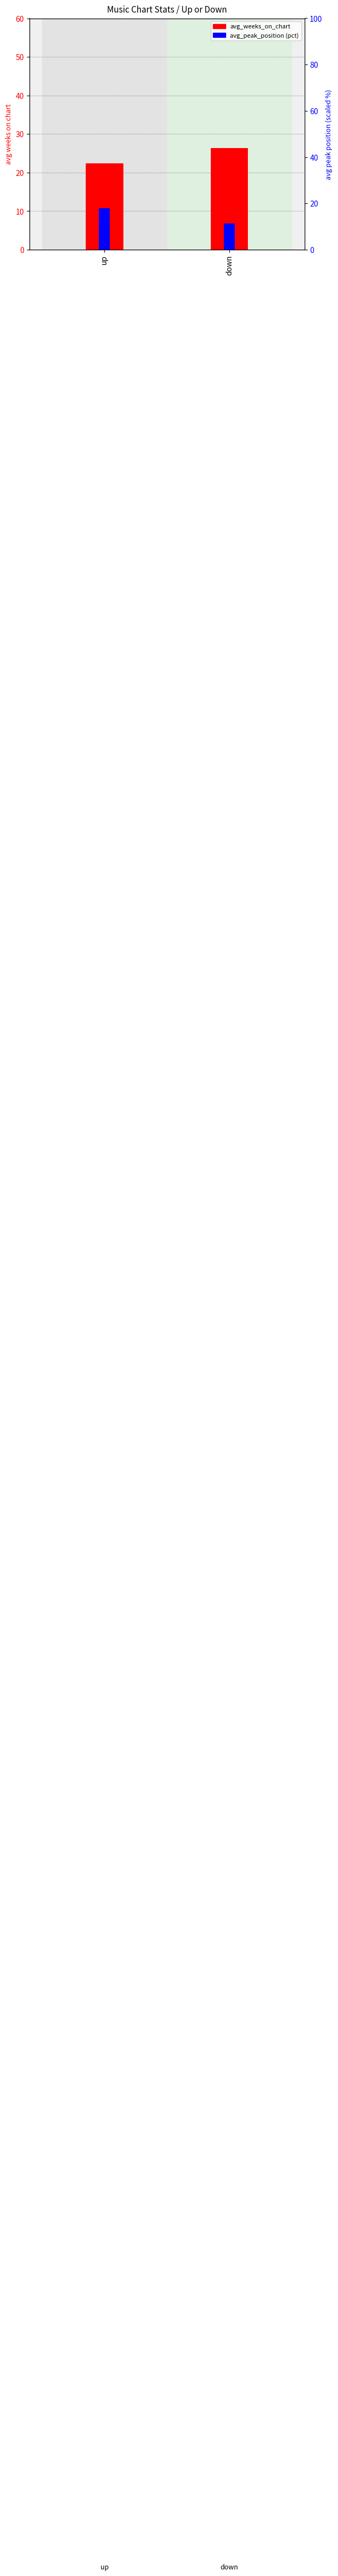

What is the value of the avg_weeks_on_chart bar at the 1st from the left?

22.4